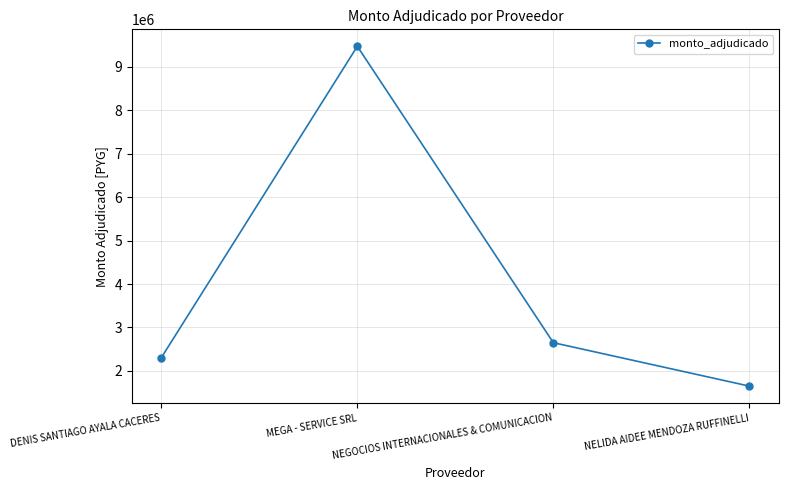

What is the change in value from DENIS SANTIAGO AYALA CACERES to NELIDA AIDEE MENDOZA RUFFINELLI?

-654000